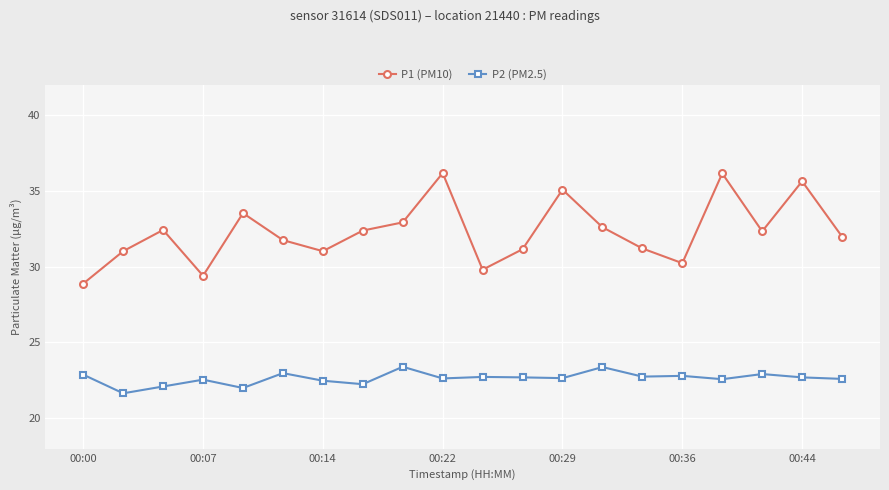

At how many categories does at least one series exceed 21?

20